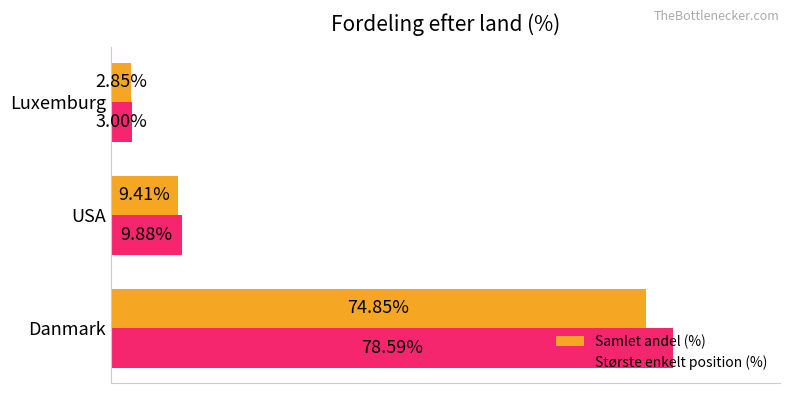

Where is Samlet andel (%) nearest to the value 38?

USA